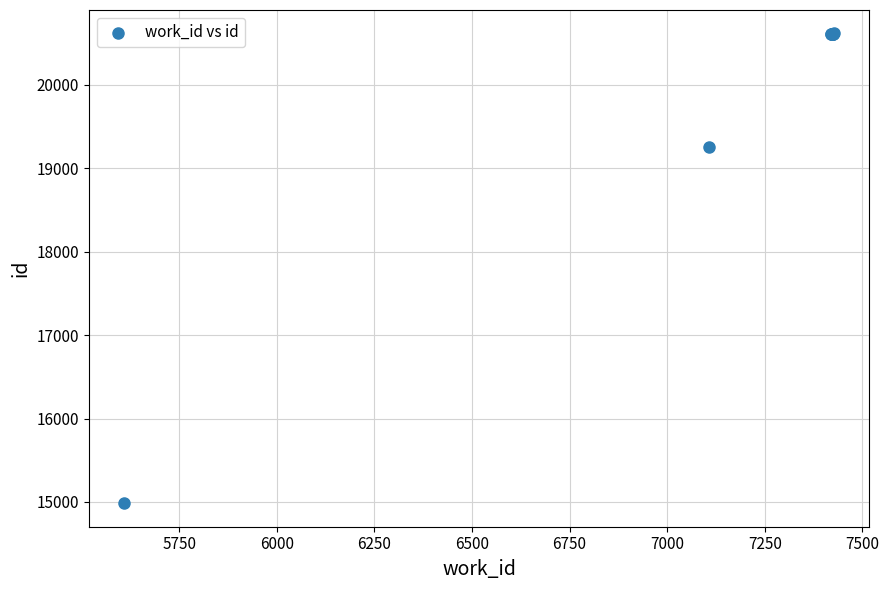

What Y value in the scatter plot is closest to 17800?

19258